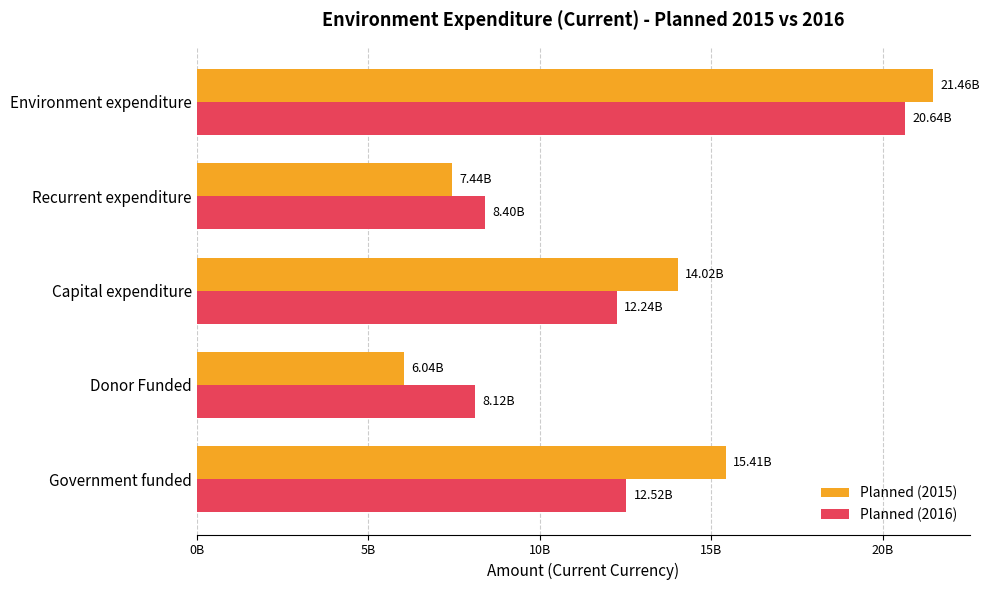

What are all the series names shown in the legend?

Planned (2015), Planned (2016)